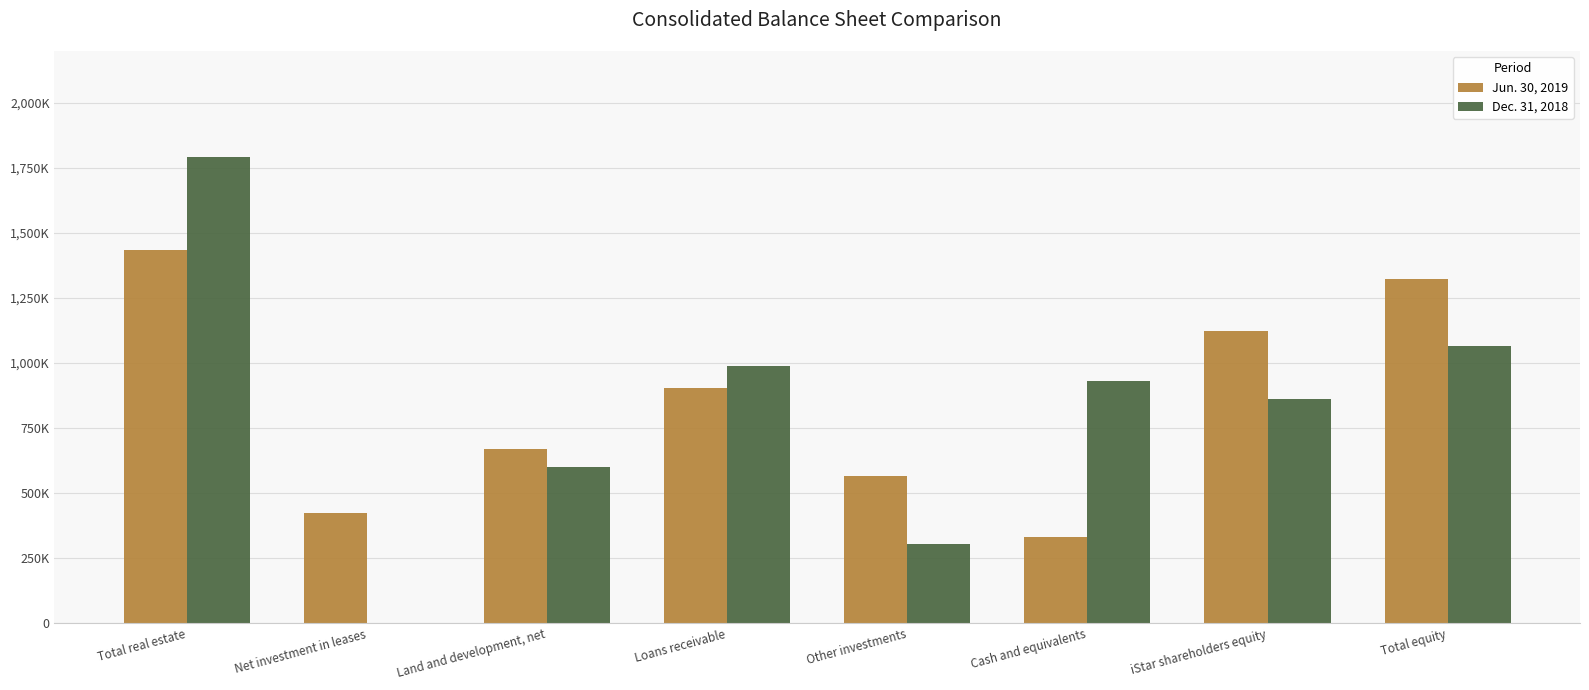

What are all the series names shown in the legend?

Jun. 30, 2019, Dec. 31, 2018